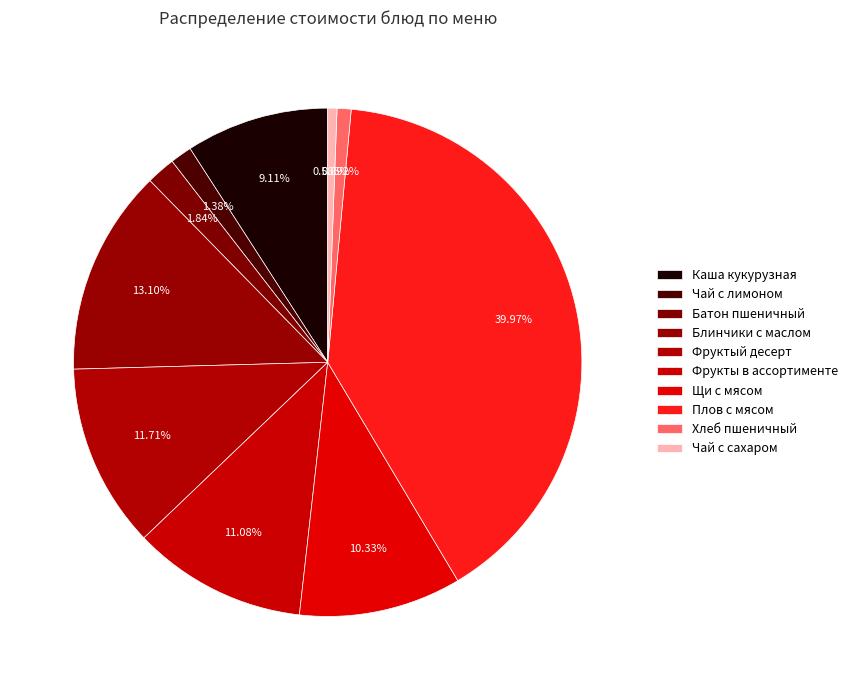

How many segments does this pie chart have?

10